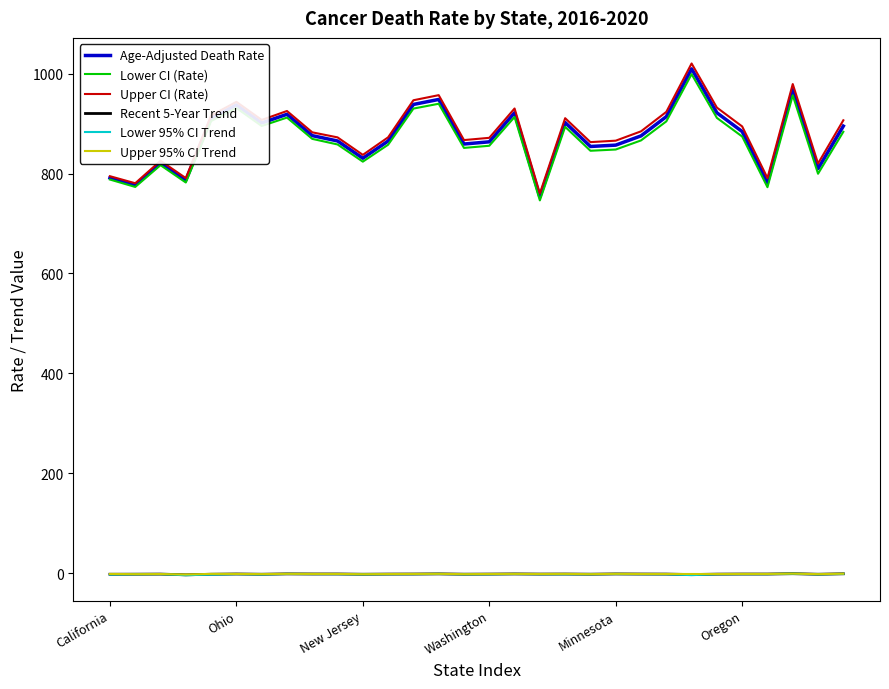

Which series has the largest range (max minus min)?

Upper CI (Rate)